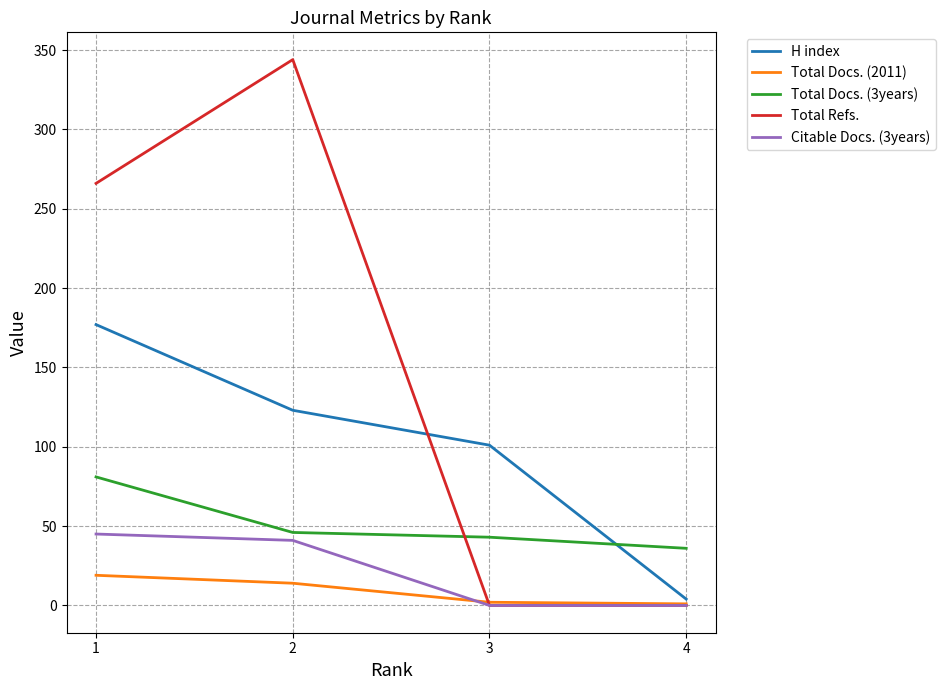

What are all the series names shown in the legend?

H index, Total Docs. (2011), Total Docs. (3years), Total Refs., Citable Docs. (3years)